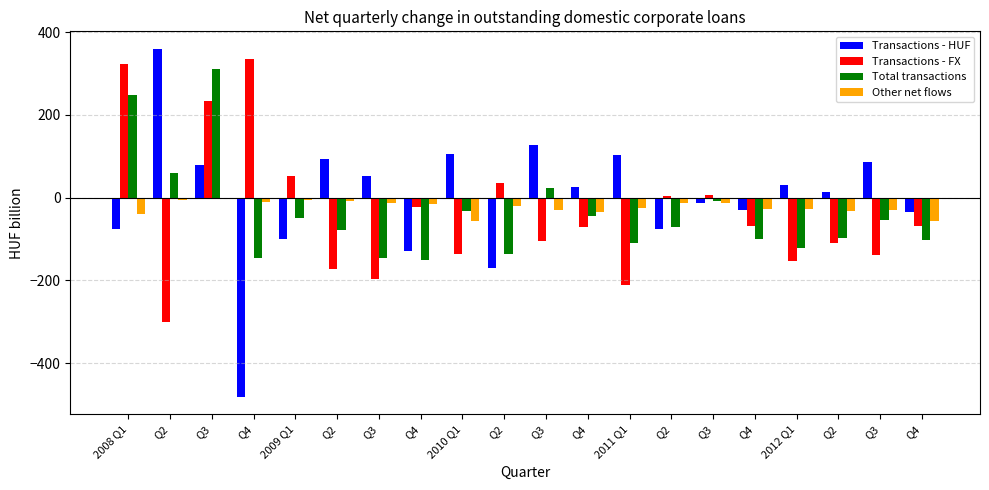

At which label does Transactions - HUF reach its minimum?

Q4